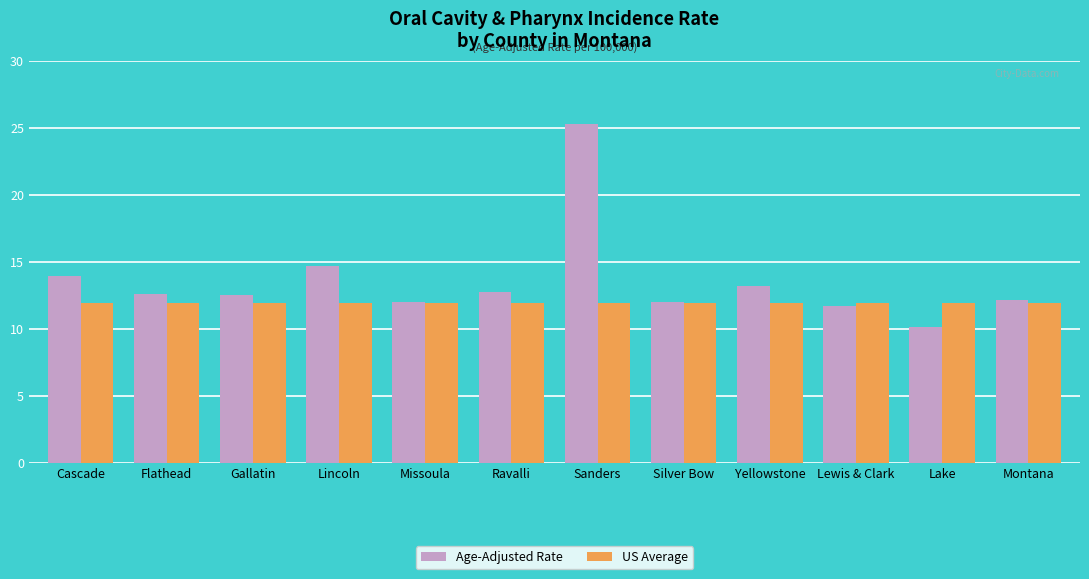

At which category is the sum across all series the highest?

Sanders